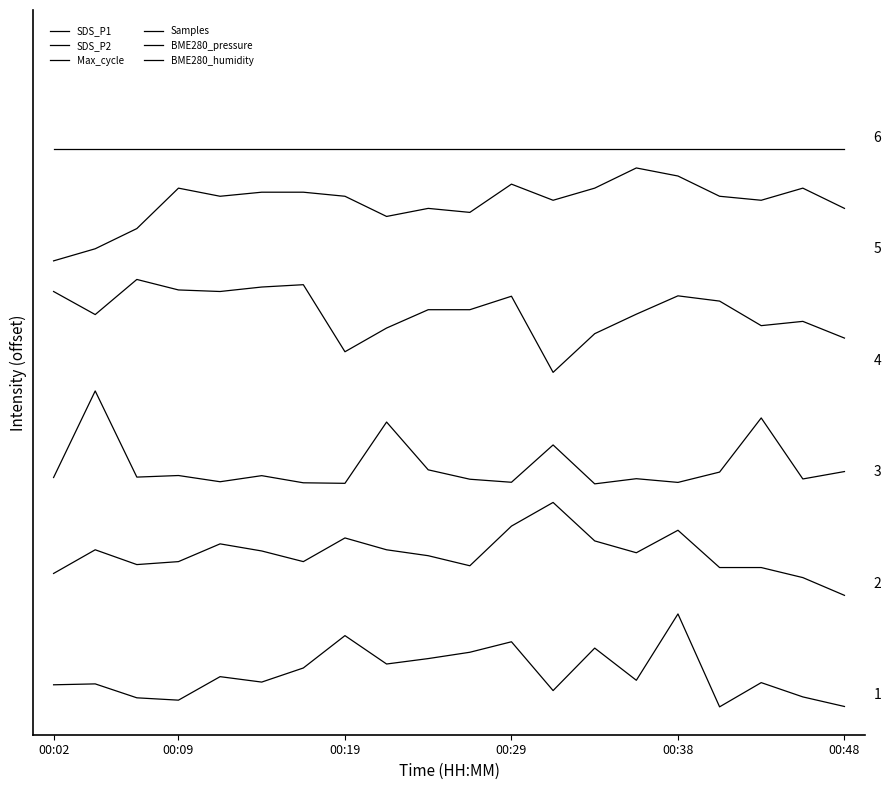

Does the chart display data point markers on the line(s)?

No